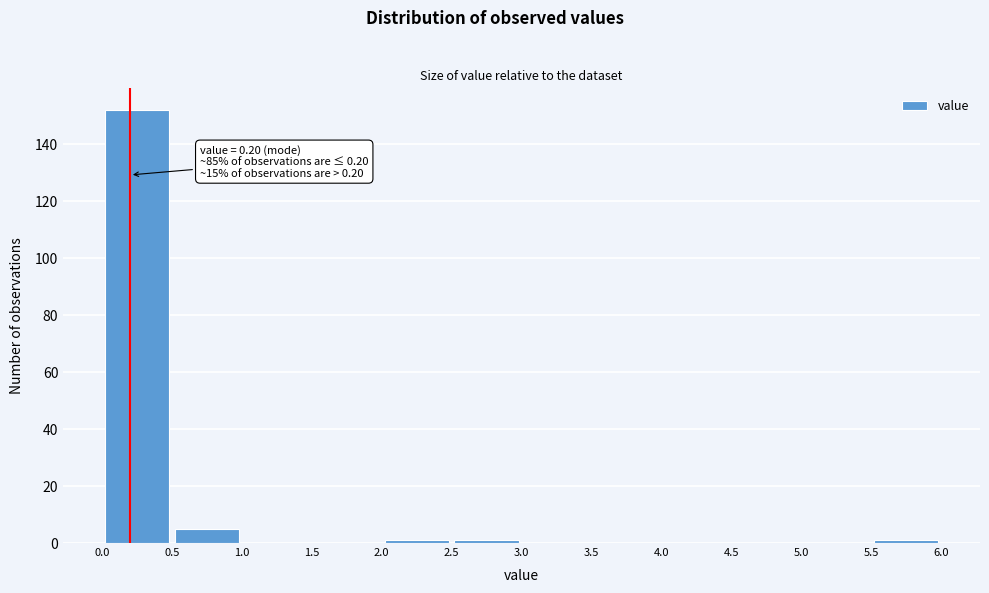

Which range on the x-axis has the tallest bar?

0.0 to 0.5